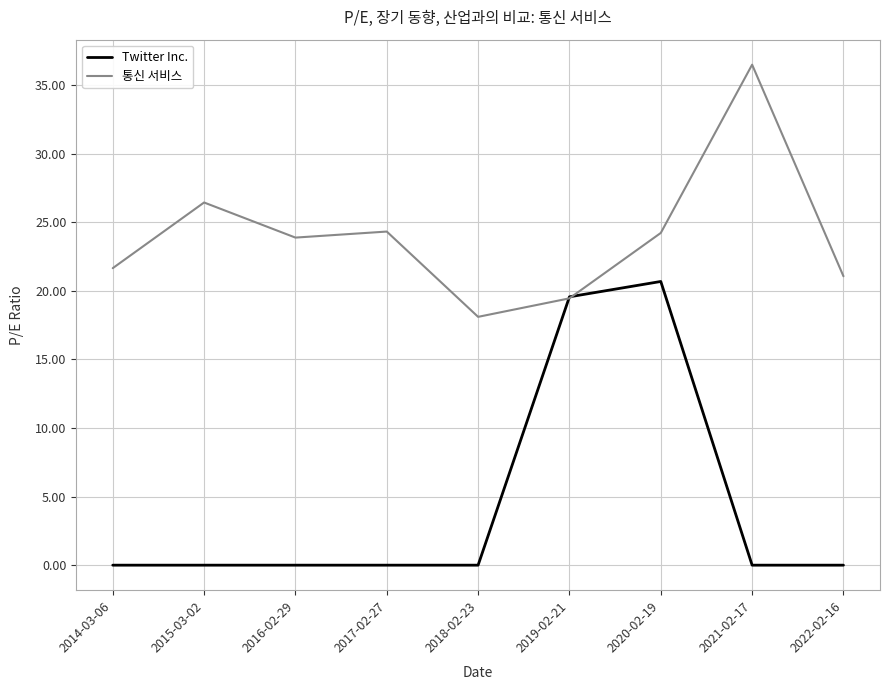

Where is 통신 서비스 nearest to the value 27?

2015-03-02